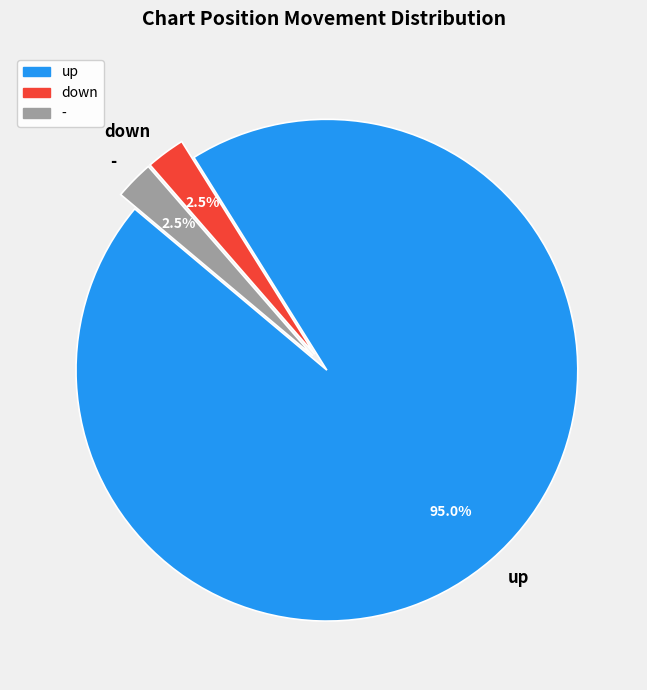

Approximately how many times larger is the value at down compared to -?

1.0